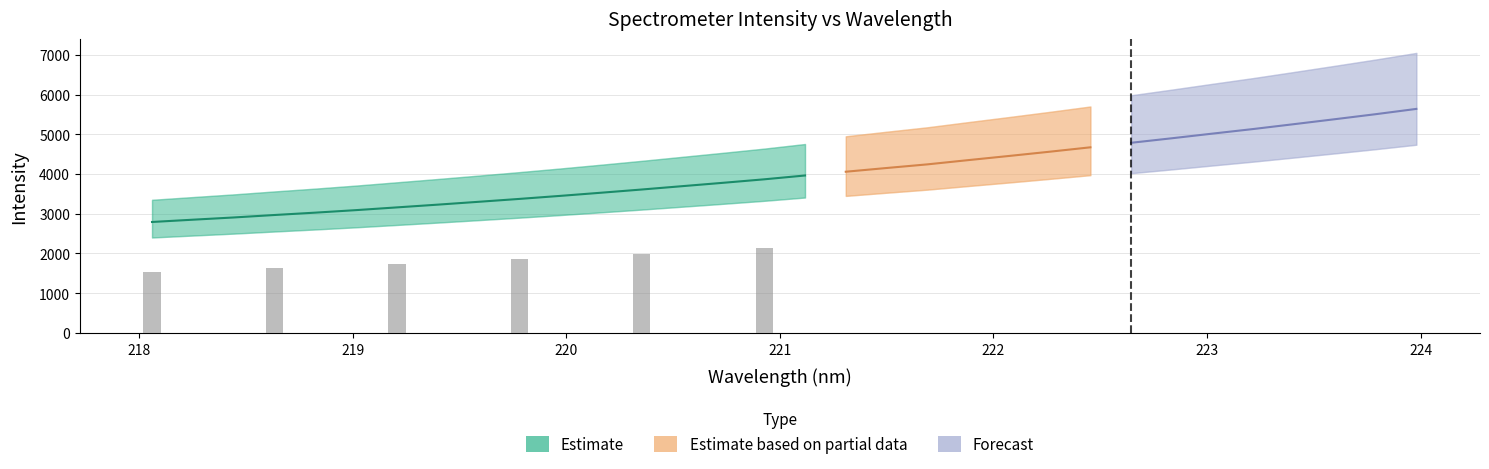

Read the value at 221.1174.

3963.0